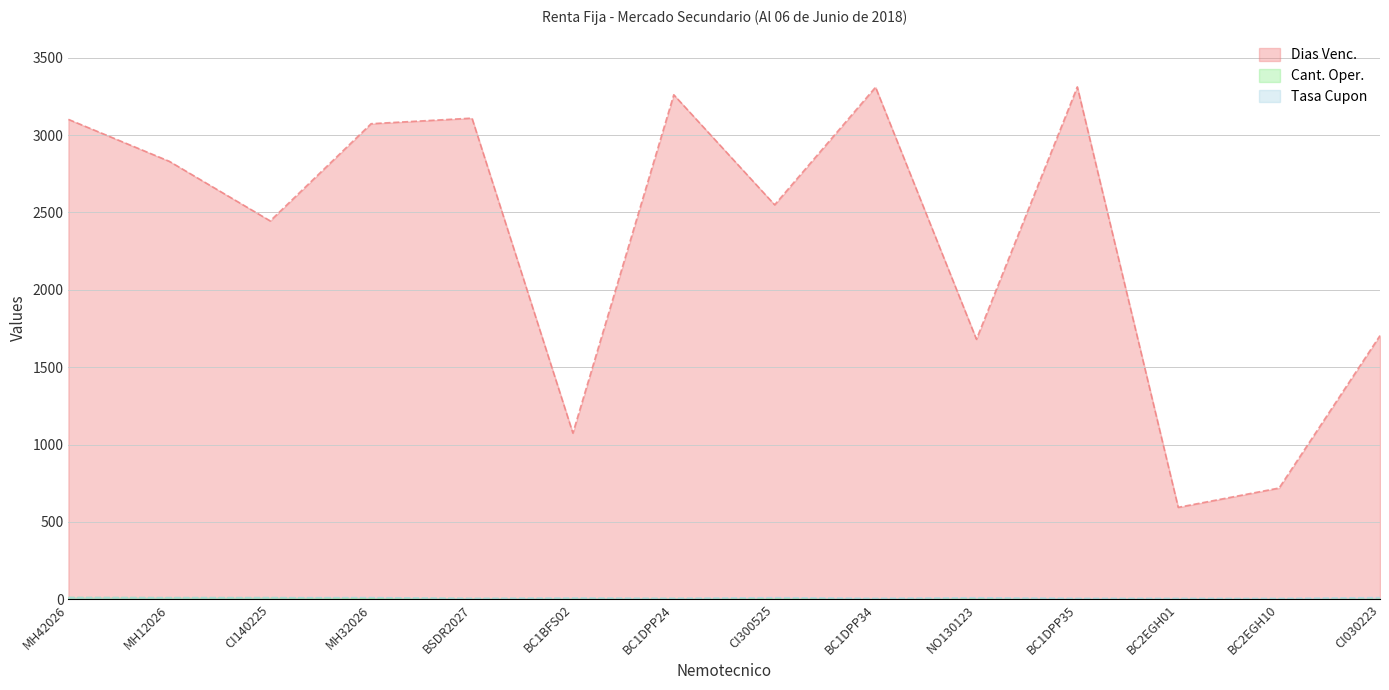

What is the sum of the Tasa Cupon values at MH42026 and BC2EGH01?

17.2